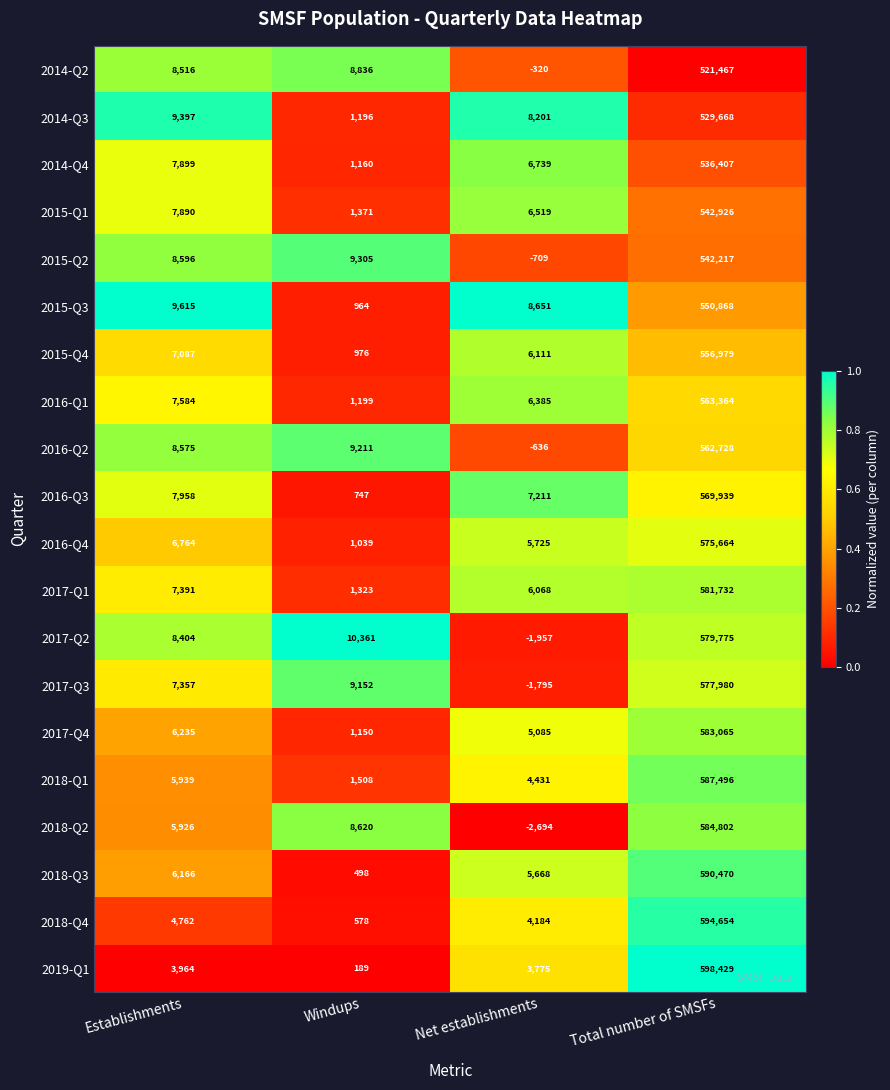

Rank the series by their maximum value, from lowest to highest.

2014-Q2, 2014-Q3, 2014-Q4, 2015-Q2, 2015-Q1, 2015-Q3, 2015-Q4, 2016-Q2, 2016-Q1, 2016-Q3, 2016-Q4, 2017-Q3, 2017-Q2, 2017-Q1, 2017-Q4, 2018-Q2, 2018-Q1, 2018-Q3, 2018-Q4, 2019-Q1